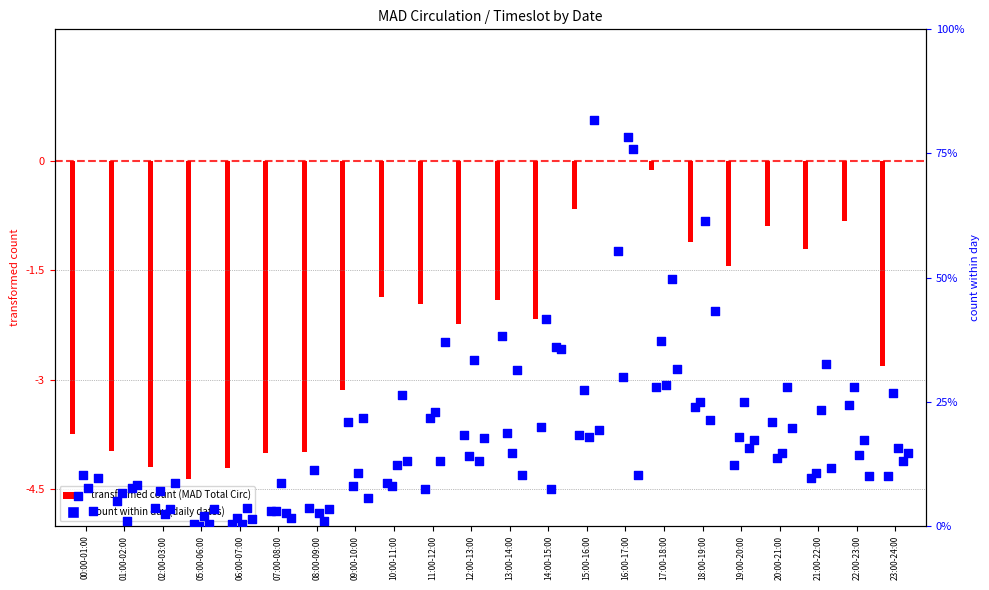

Which has a higher value, 18:00-19:00 or 05:00-06:00?

18:00-19:00